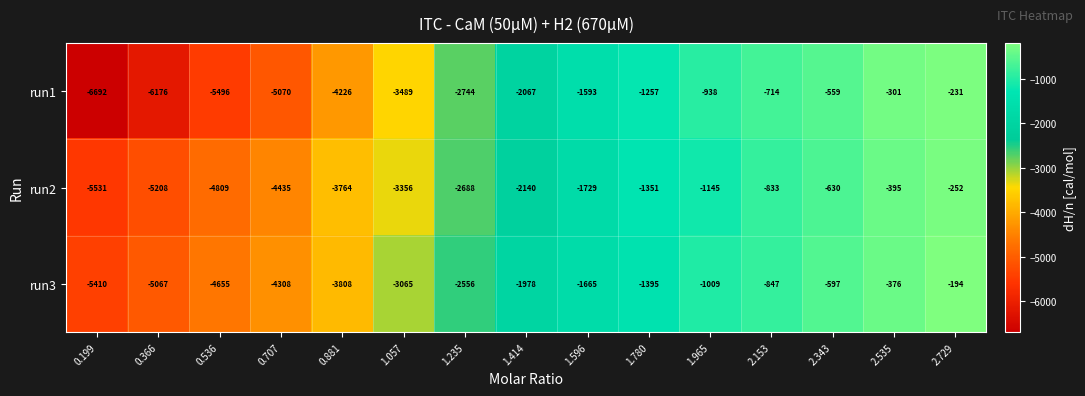

What is the difference between the run2 values at 1.414 and 0.199?

3391